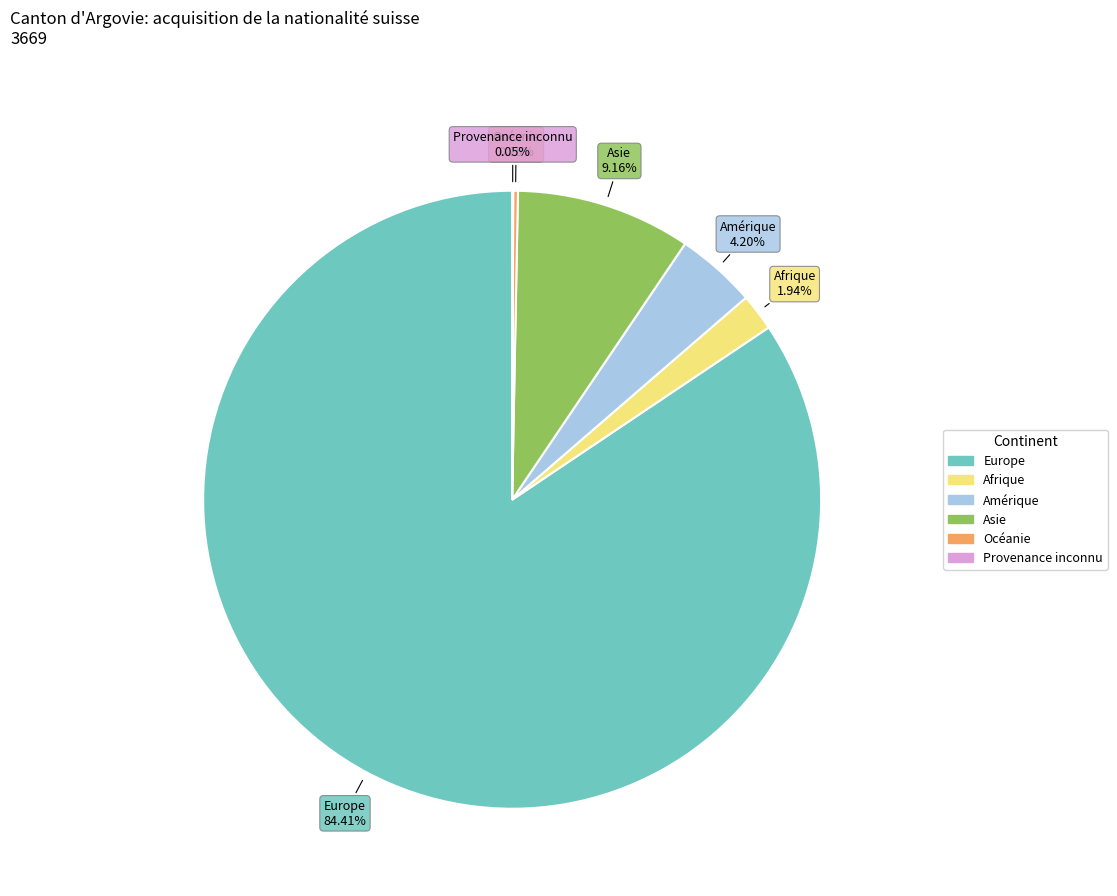

What is the ratio of the value at Amérique to the value at Afrique?

2.2